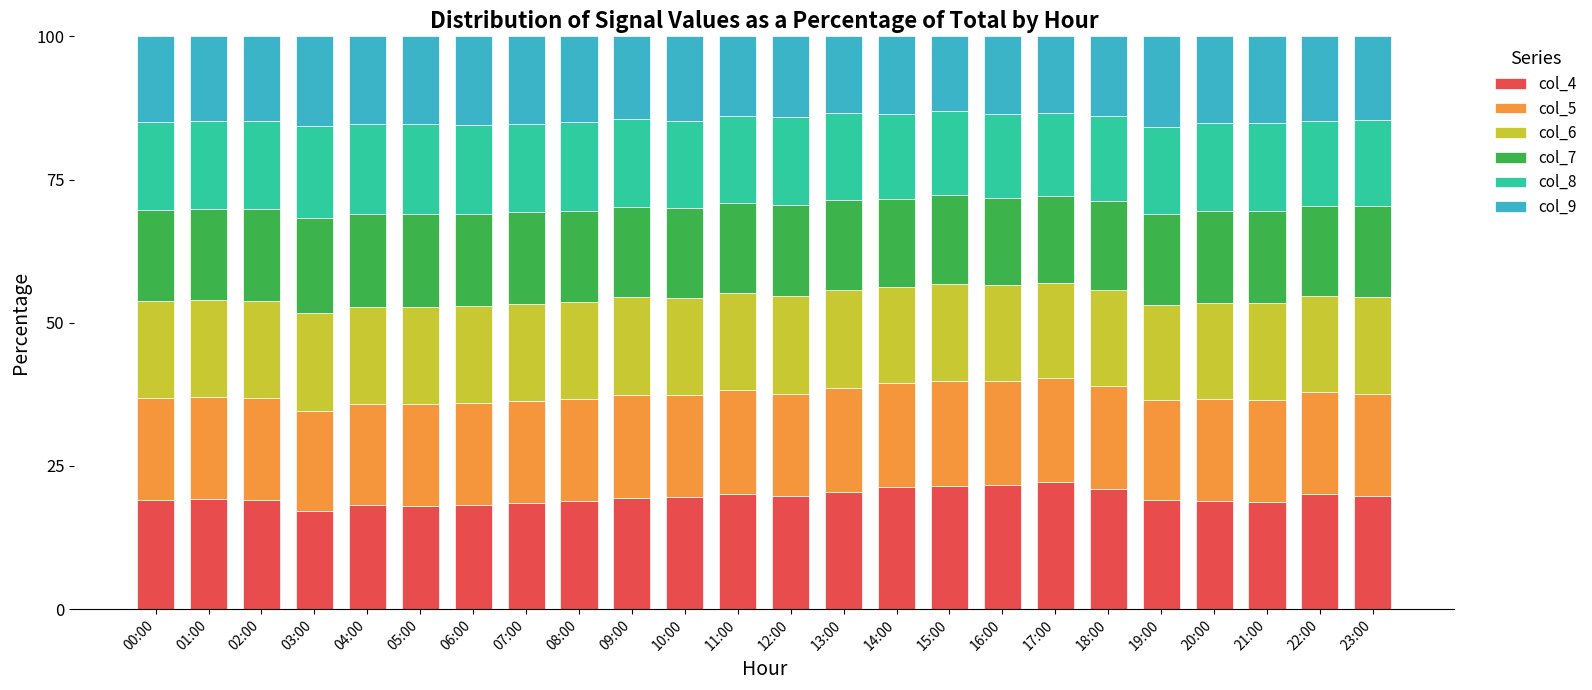

What are all the series names shown in the legend?

col_4, col_5, col_6, col_7, col_8, col_9